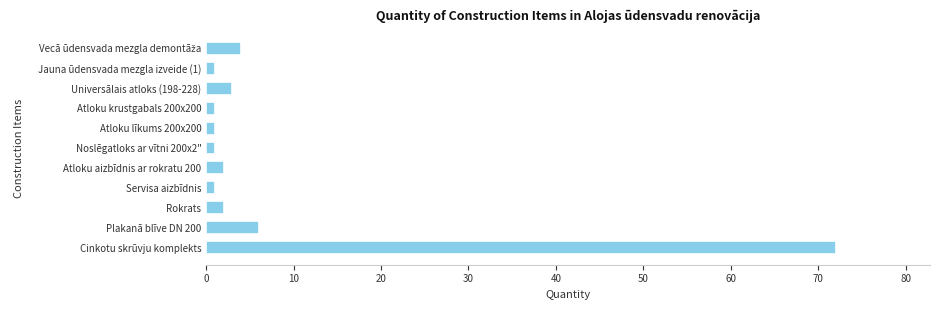

What position from the bottom is Plakanā blīve DN 200?

2